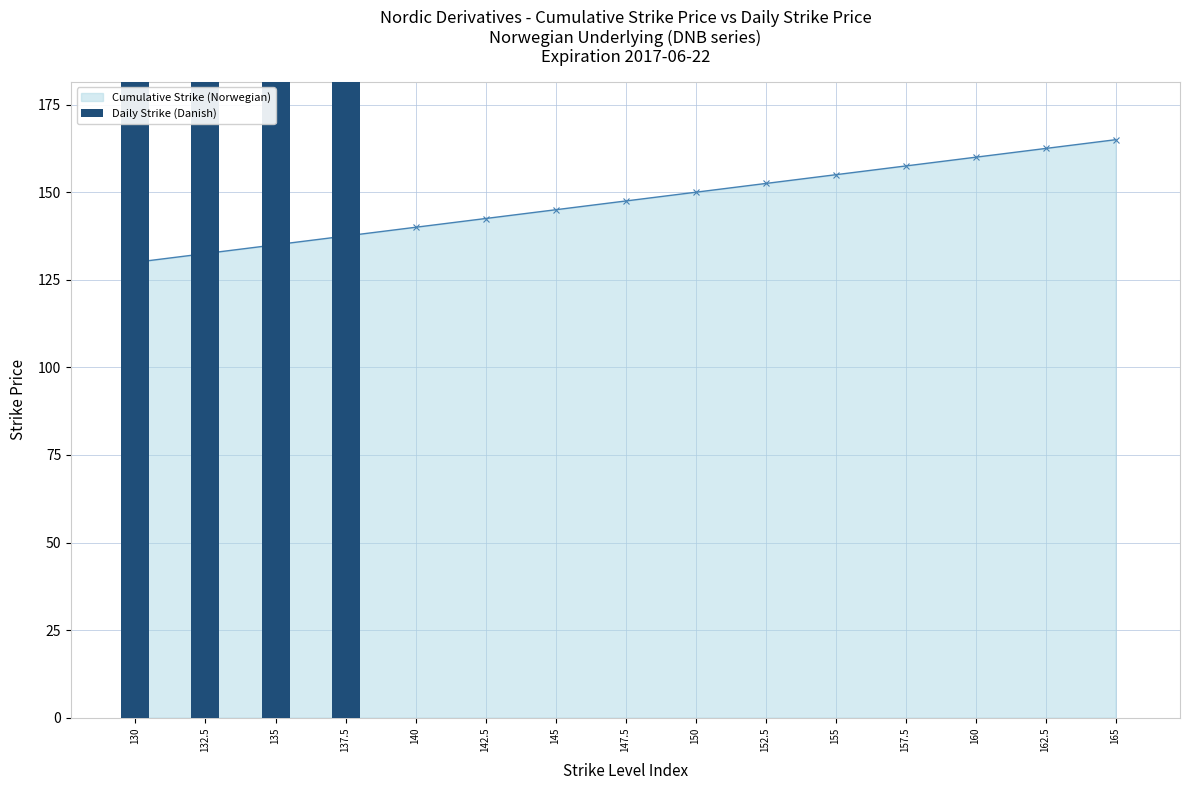

At how many categories does at least one series exceed 56?

15